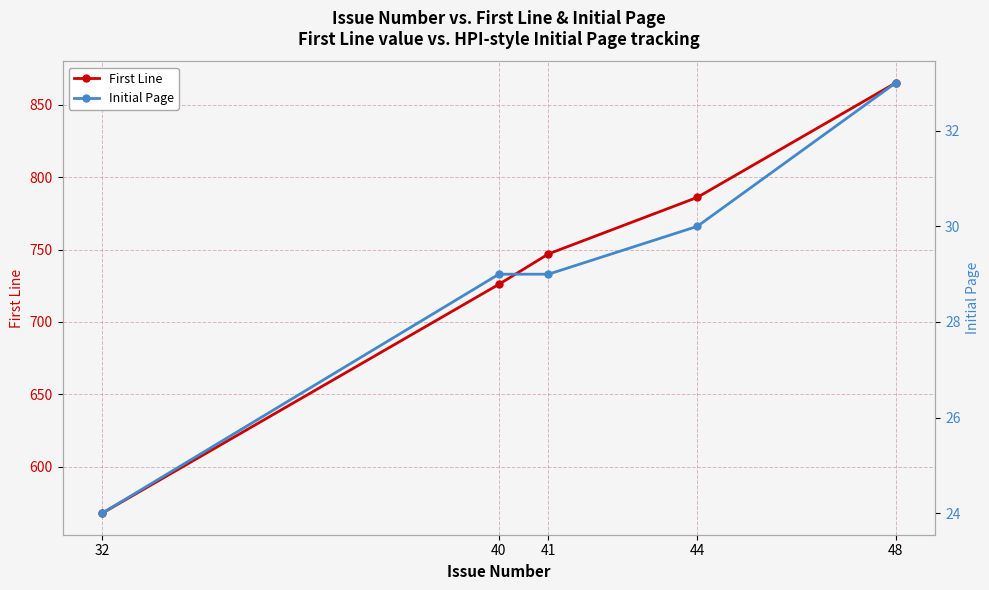

Reading left to right, list all the values displayed in this chart.

First Line: 32=568	40=726	41=747	44=786	48=865
Initial Page: 32=24	40=29	41=29	44=30	48=33